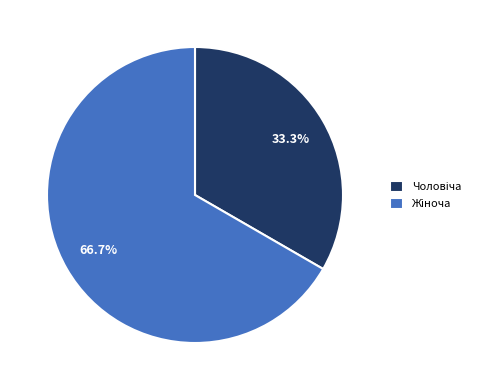

Does any single category account for the majority?

Yes